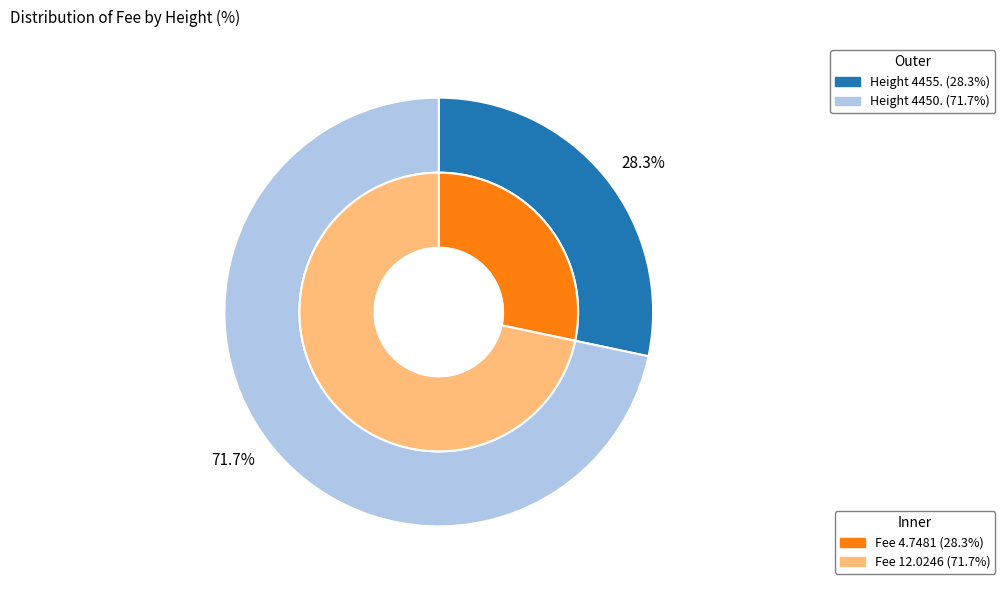

What is the largest slice in the pie chart?

4450